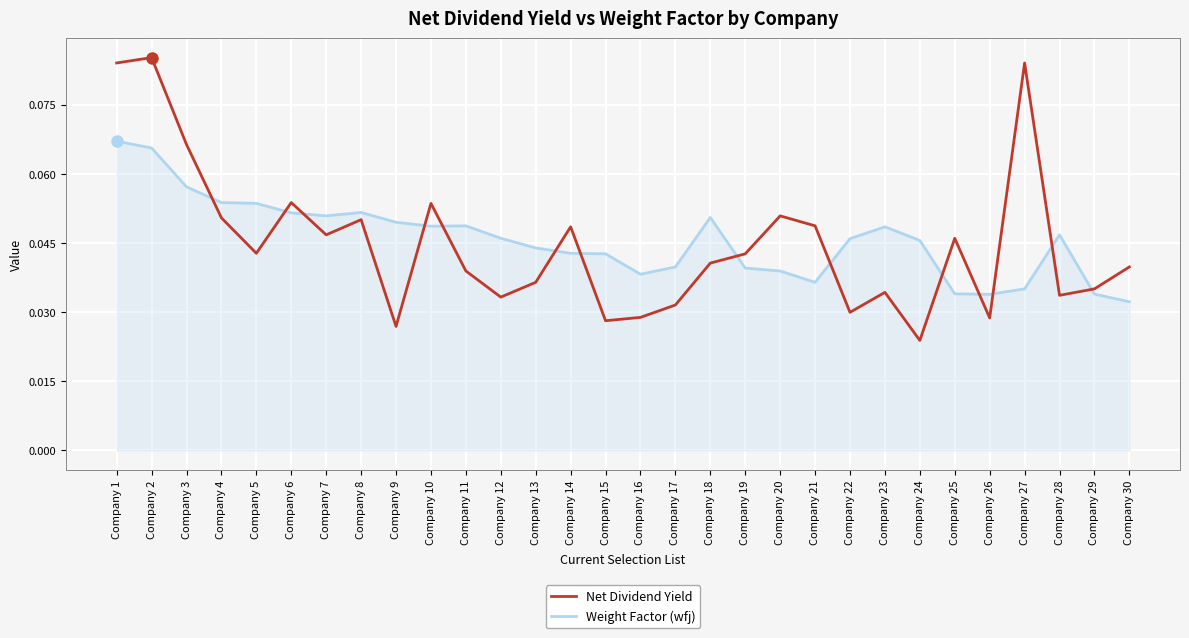

Which category has the lowest value in the Net Dividend Yield series?

Company 24